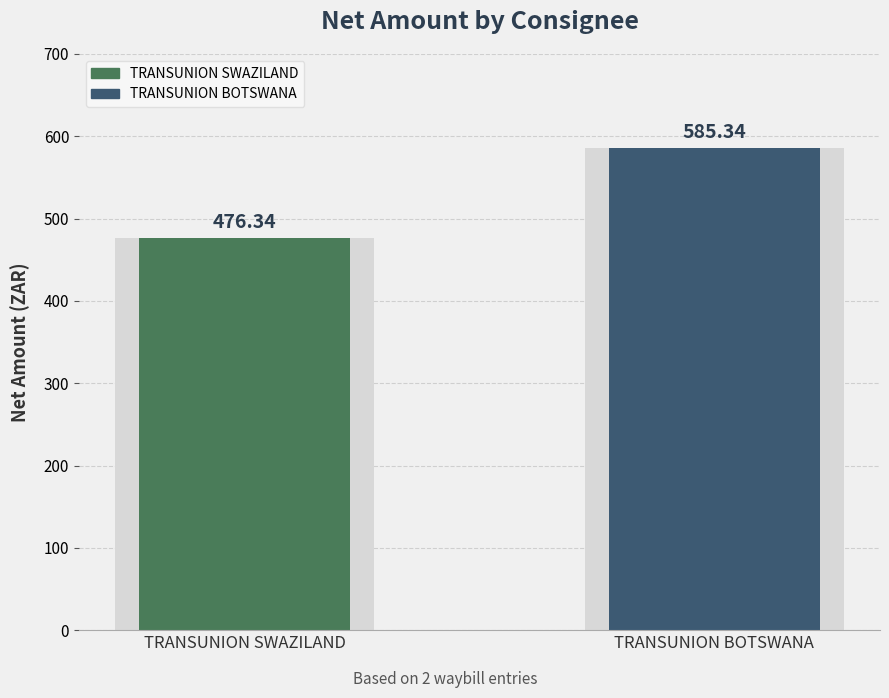

How many bars are there in total?

2